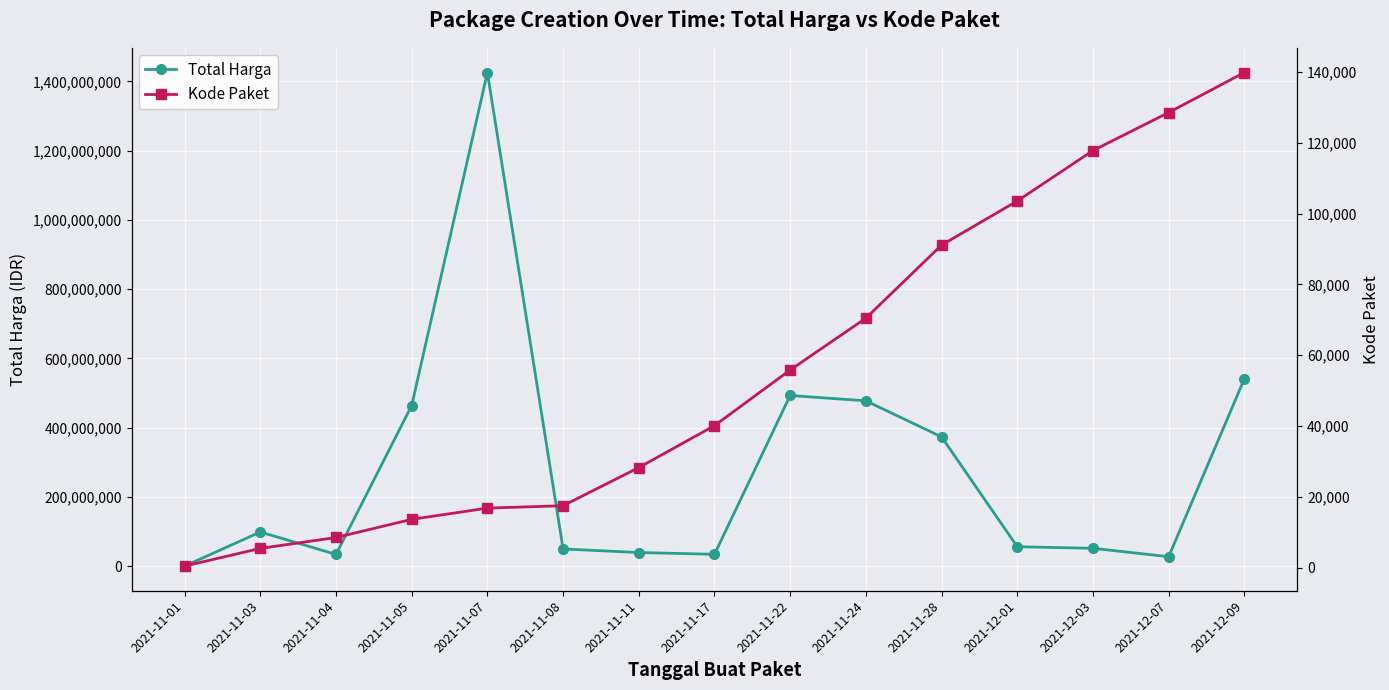

What is the maximum value shown in the chart?

1425867900